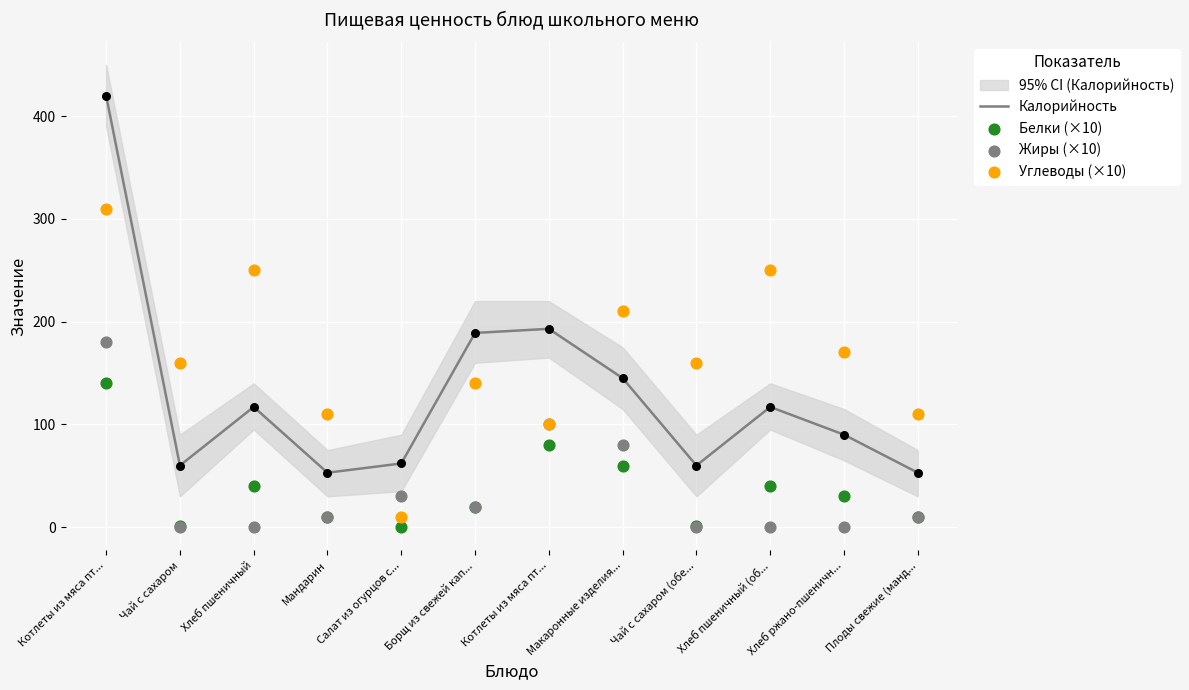

Which series has the widest spread of Y values?

Калорийность